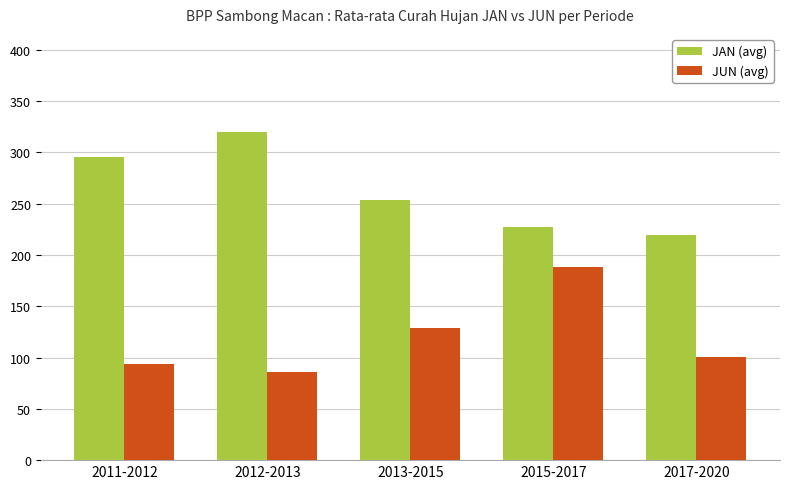

Rank the series by their average value, from lowest to highest.

JUN (avg), JAN (avg)